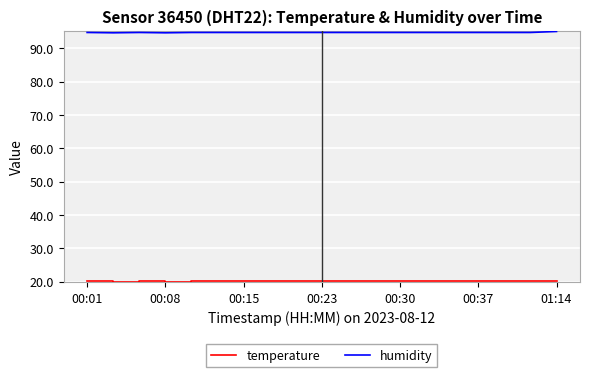

What is the lowest value of the humidity series?

94.7